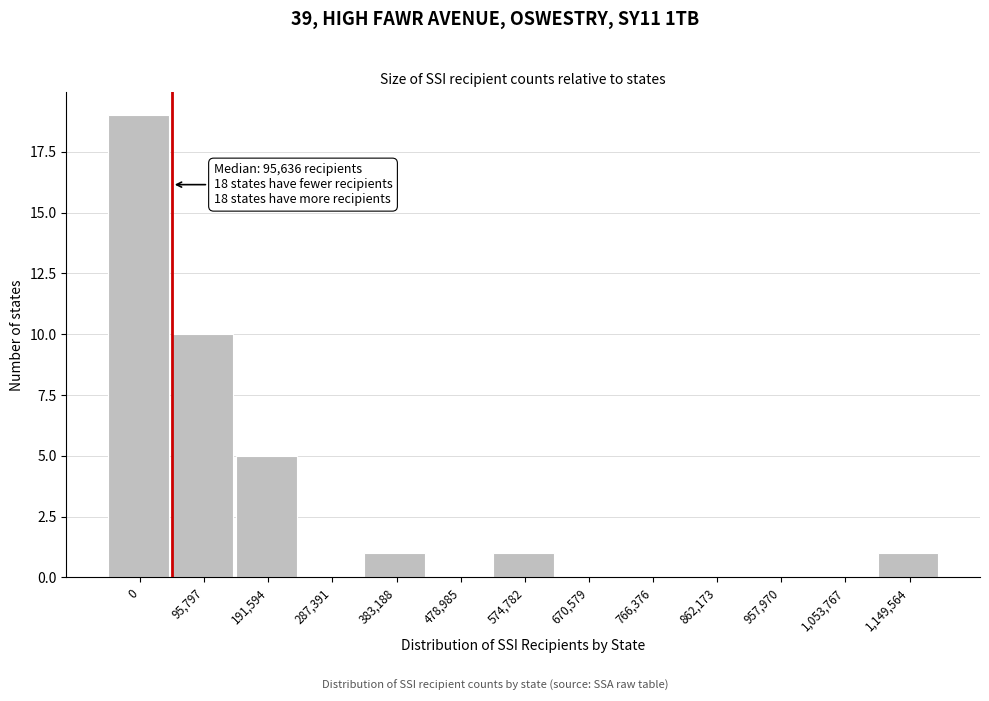

Reading left to right, extract all data points from this chart.

0=19	95,797=10	191,594=5	287,391=0	383,188=1	478,985=0	574,782=1	670,579=0	766,376=0	862,173=0	957,970=0	1,053,767=0	1,149,564=1